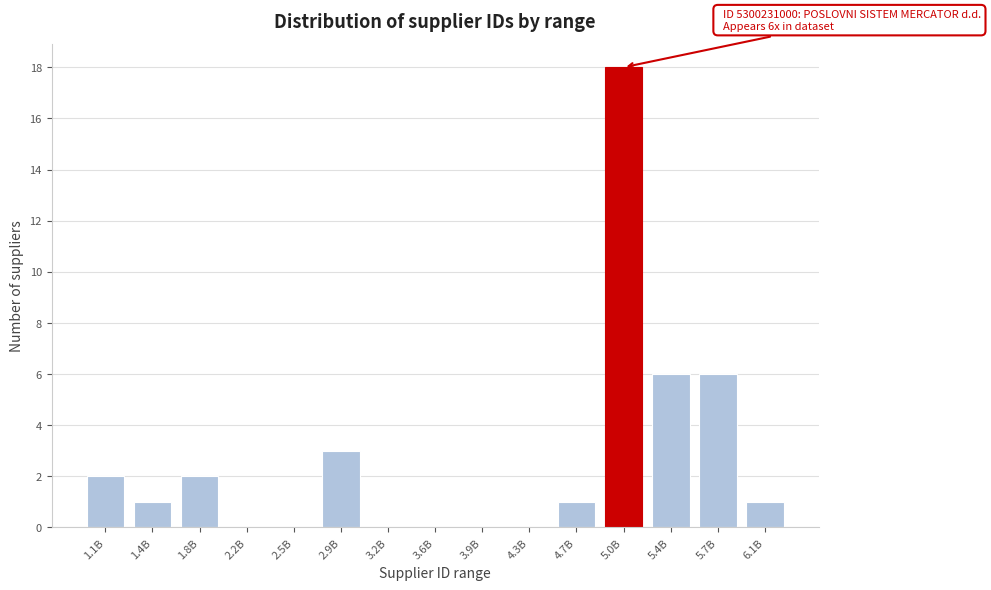

What is the ratio of the value at 5.7B to the value at 1.8B?

3.0